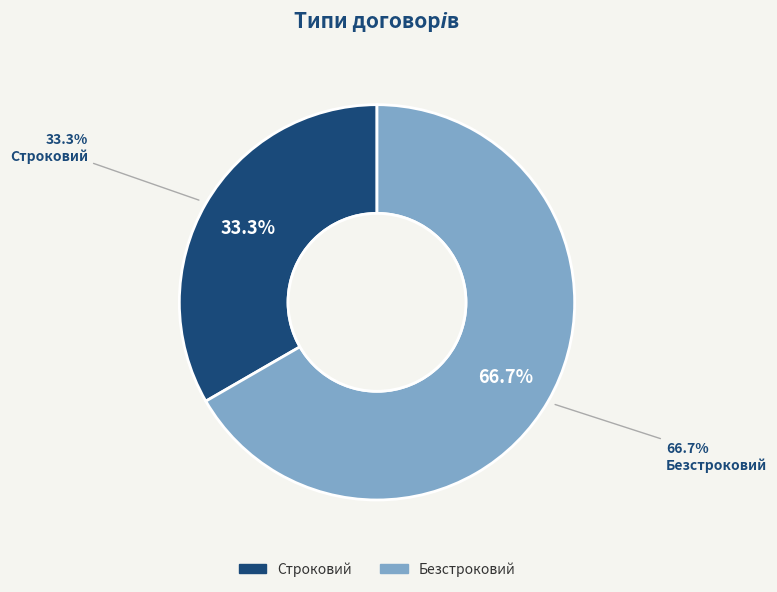

The Безстроковий slice represents 67% of the pie. True or false?

True